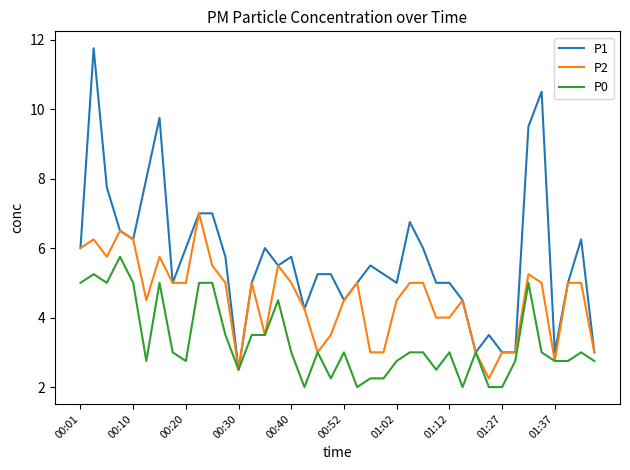

Rank the series by their average value, from highest to lowest.

P1, P2, P0